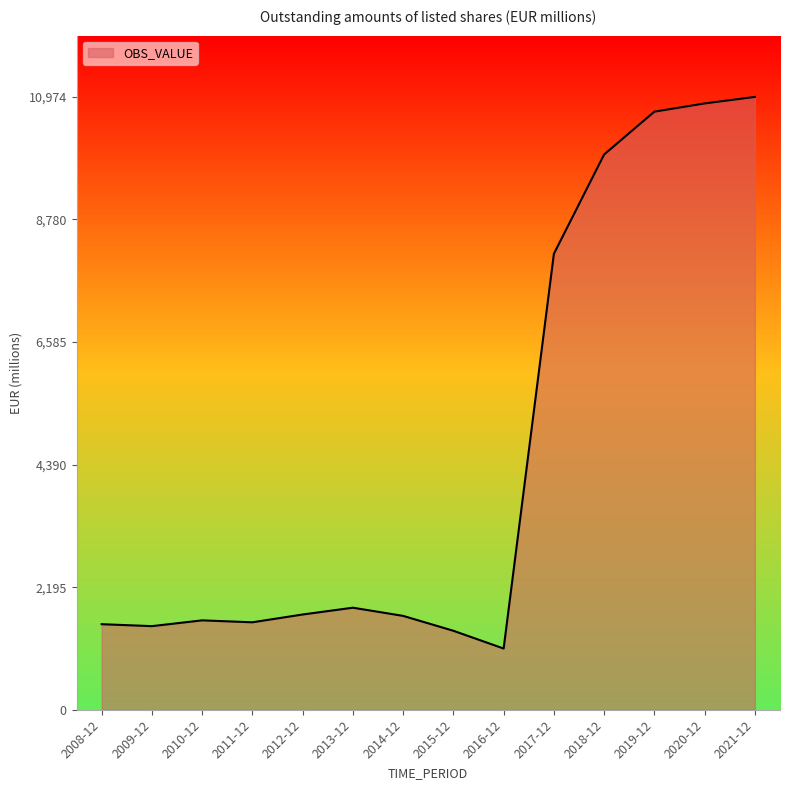

What value does the data have at 2012-12?

1705.6